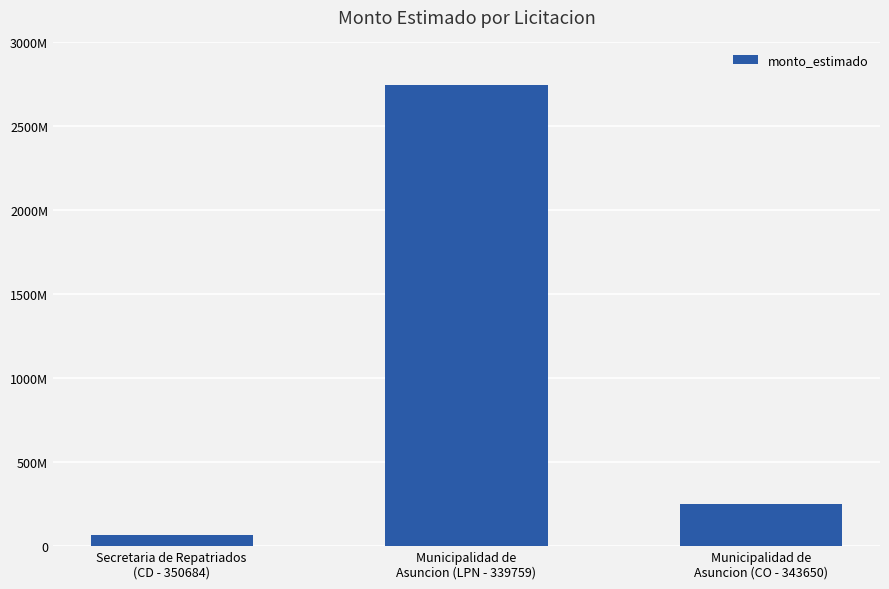

Rank the categories by value from lowest to highest.

Secretaria de Repatriados
(CD - 350684), Municipalidad de
Asuncion (CO - 343650), Municipalidad de
Asuncion (LPN - 339759)